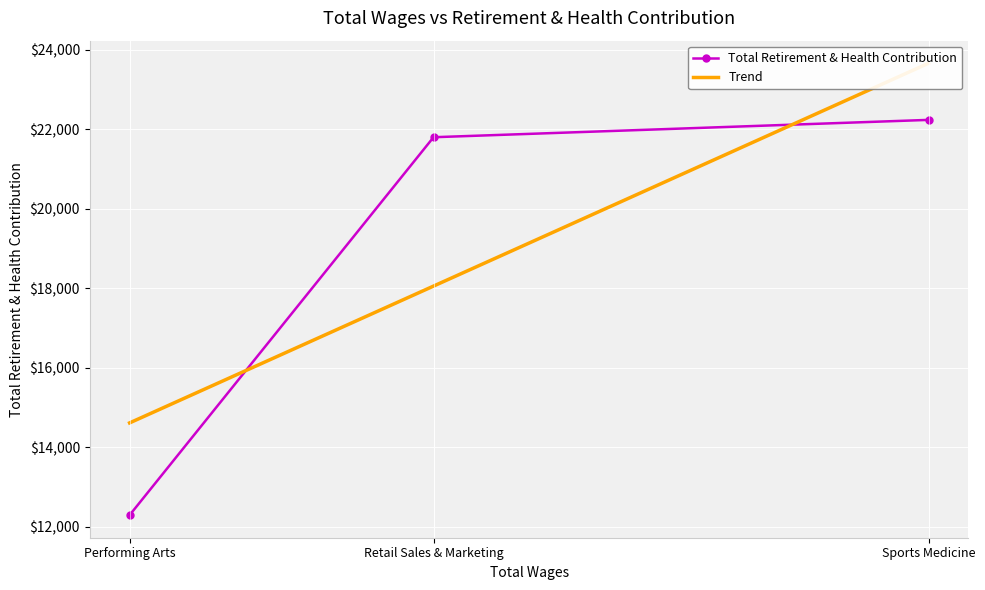

Is it true that Total Retirement & Health Contribution equals 17599 at Performing Arts?

False